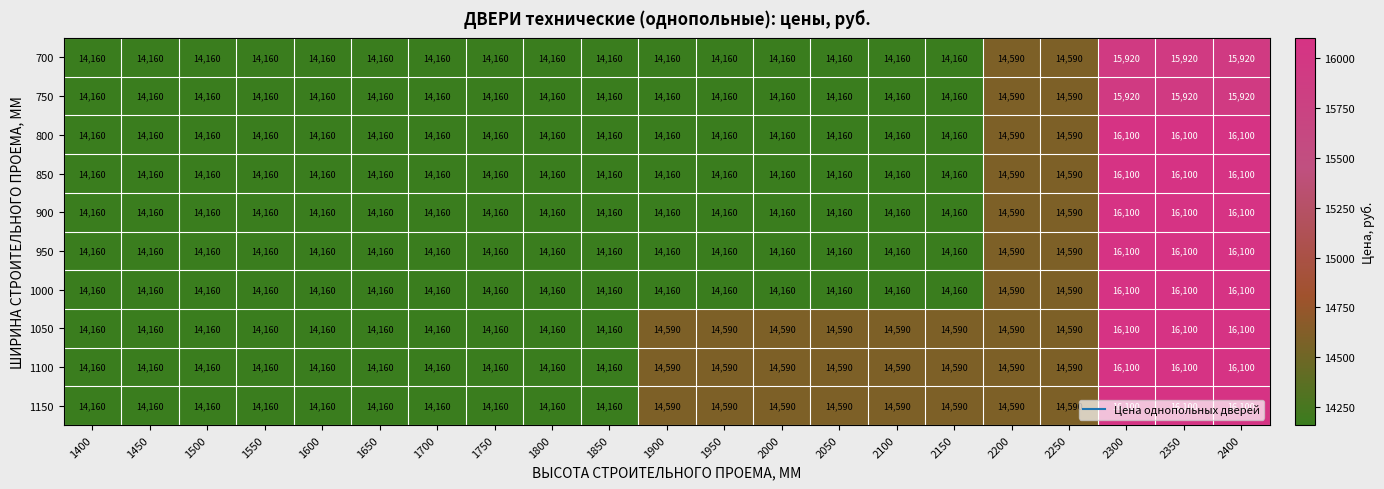

What is the sum of all 1000 values?

304040